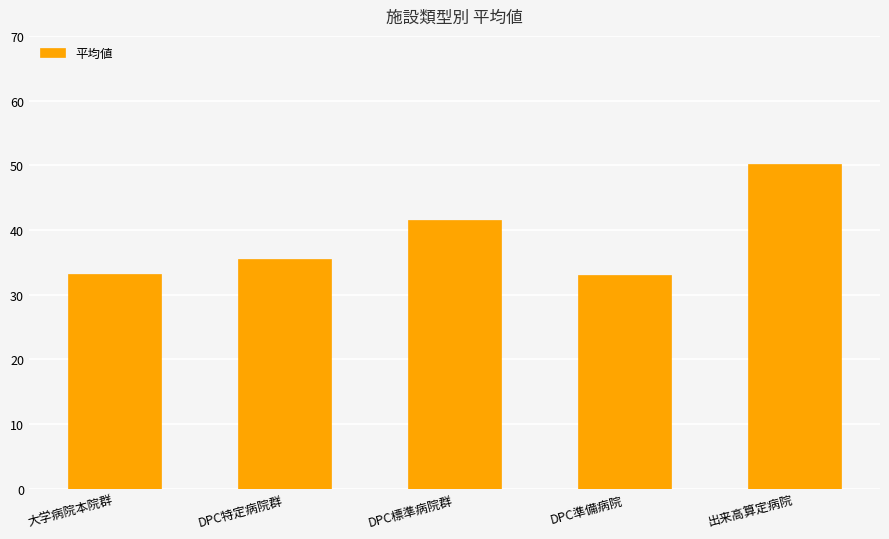

Is it true that the value at 出来高算定病院 is 50.3?

True